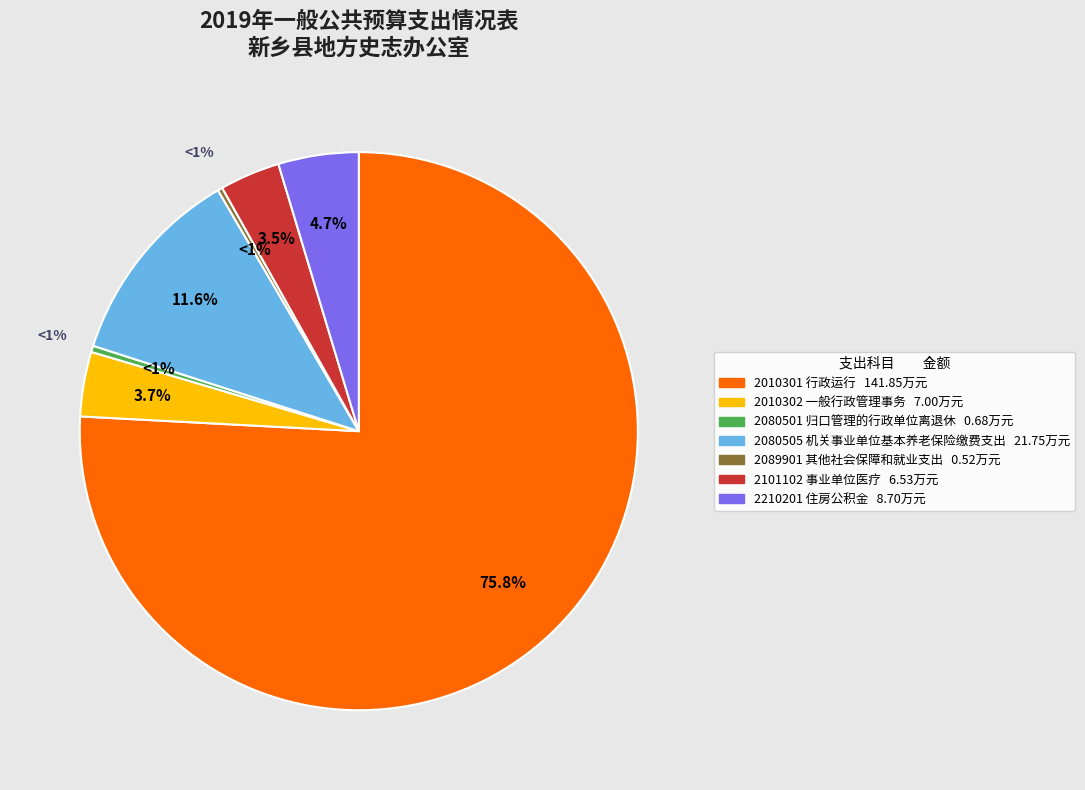

Does 2080505 机关事业单位基本养老保险缴费支出 account for over 50% of the chart?

No